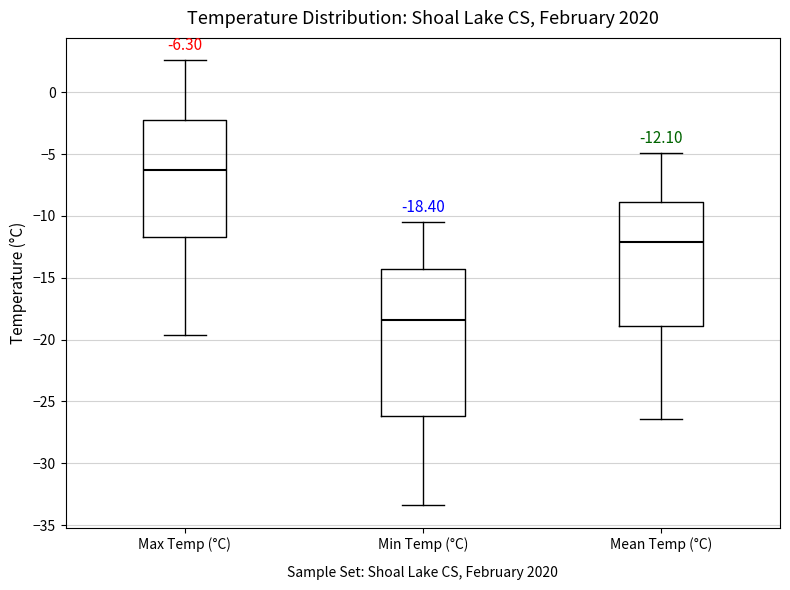

Which box is the tallest, from its lower edge to its upper edge?

Min Temp (°C)